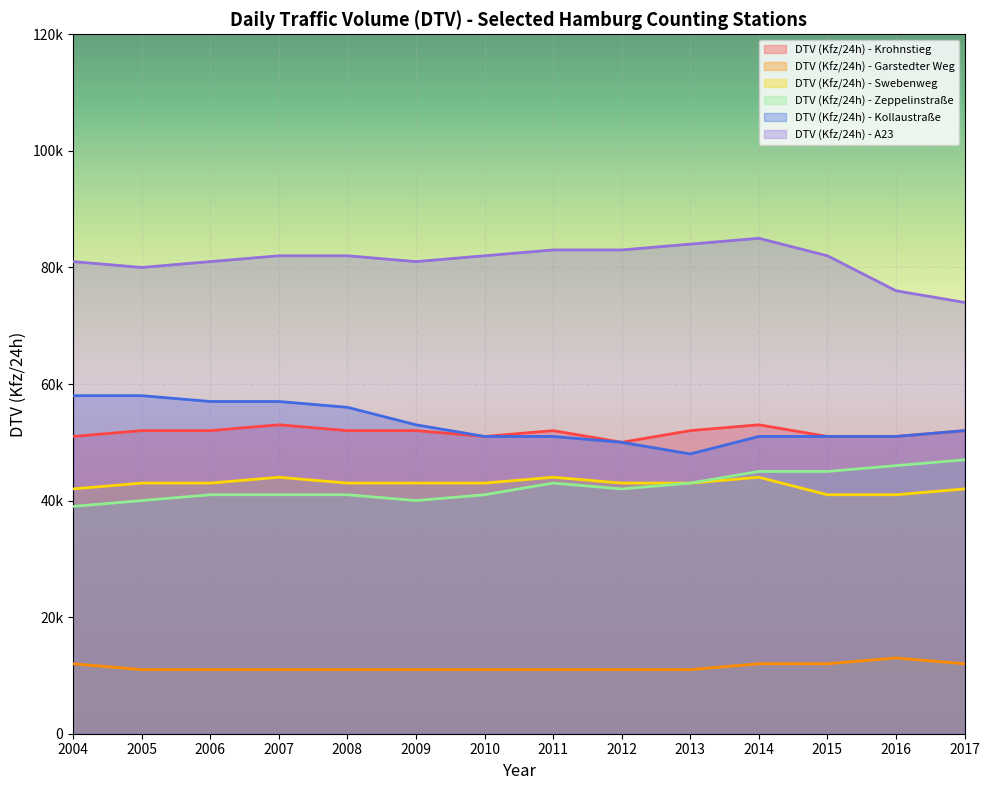

What are all the series names shown in the legend?

DTV (Kfz/24h) - Krohnstieg, DTV (Kfz/24h) - Garstedter Weg, DTV (Kfz/24h) - Swebenweg, DTV (Kfz/24h) - Zeppelinstraße, DTV (Kfz/24h) - Kollaustraße, DTV (Kfz/24h) - A23